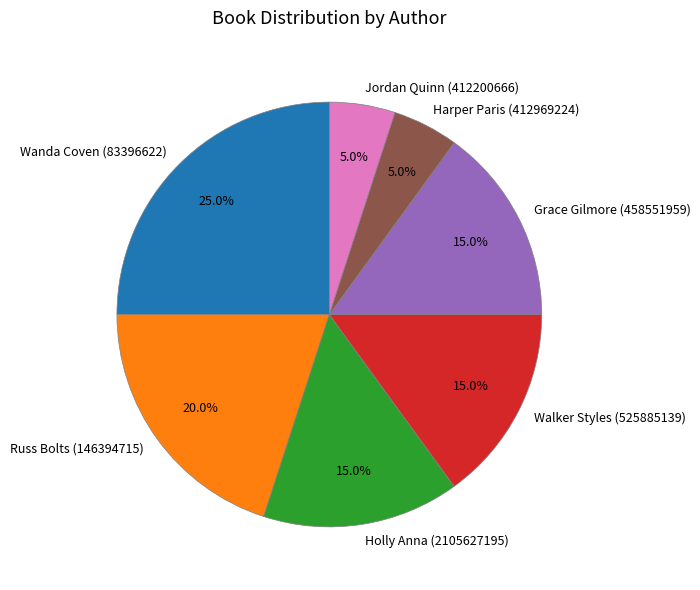

Is there any slice that represents more than half of the pie?

No